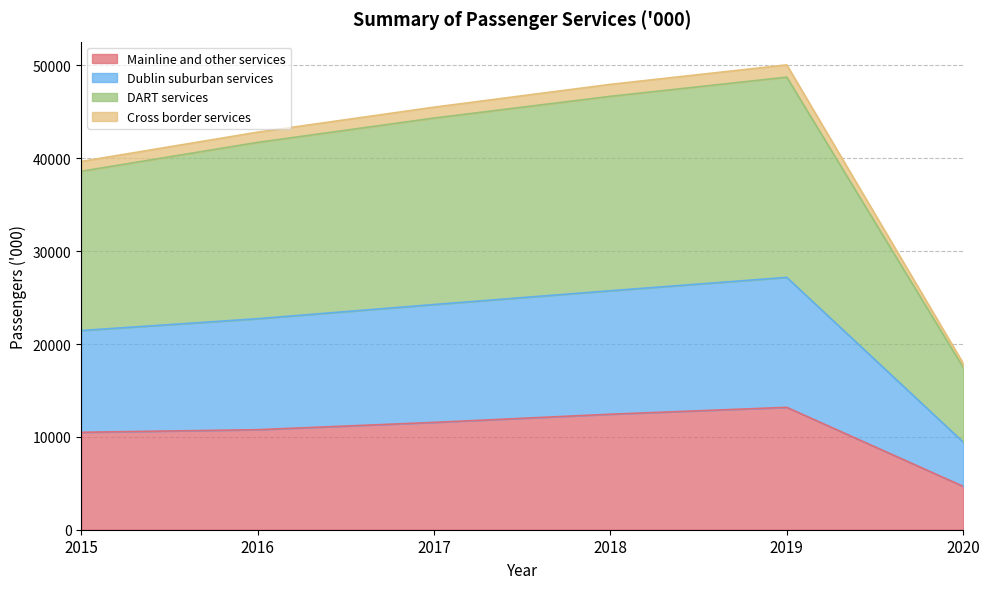

What is the total value across all series at 2016?

42814.6